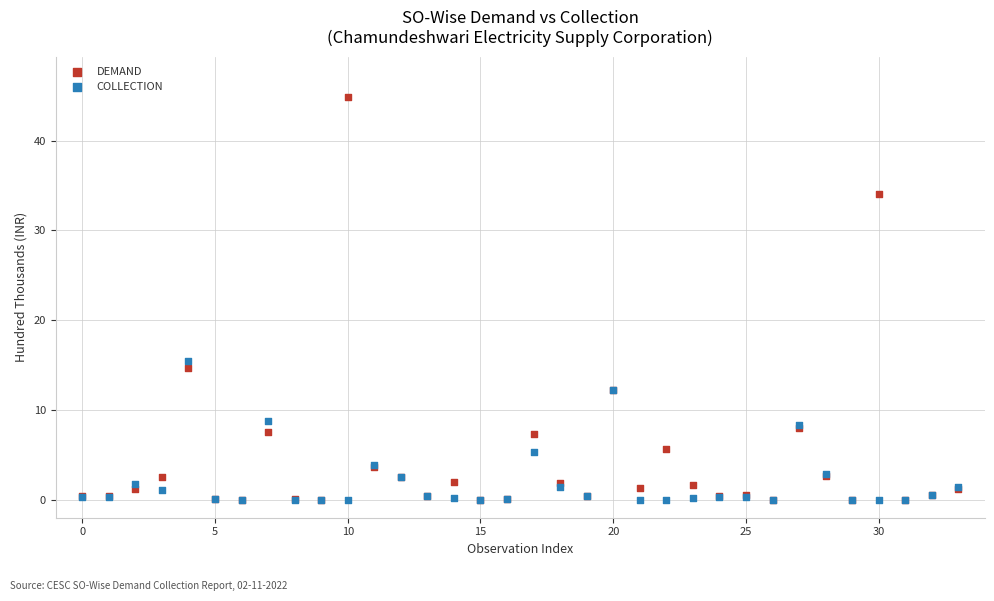

Across all series, what Y value is closest to 22?

15.5